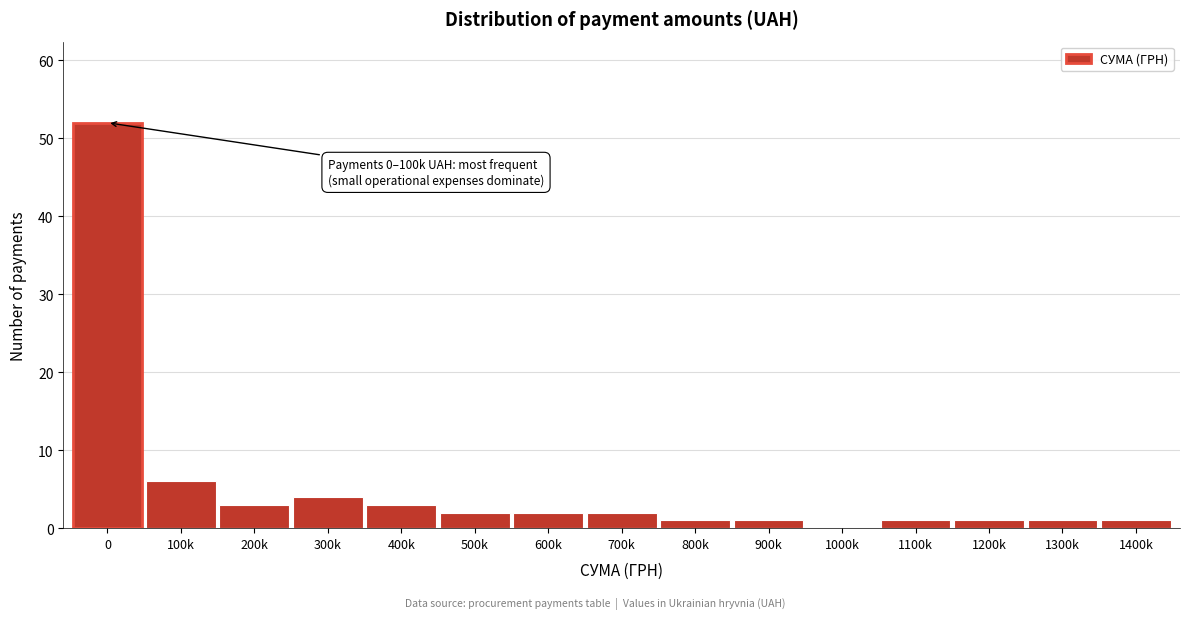

Reading right to left, transcribe all the data shown in this chart.

1400k=1	1300k=1	1200k=1	1100k=1	1000k=0	900k=1	800k=1	700k=2	600k=2	500k=2	400k=3	300k=4	200k=3	100k=6	0=52